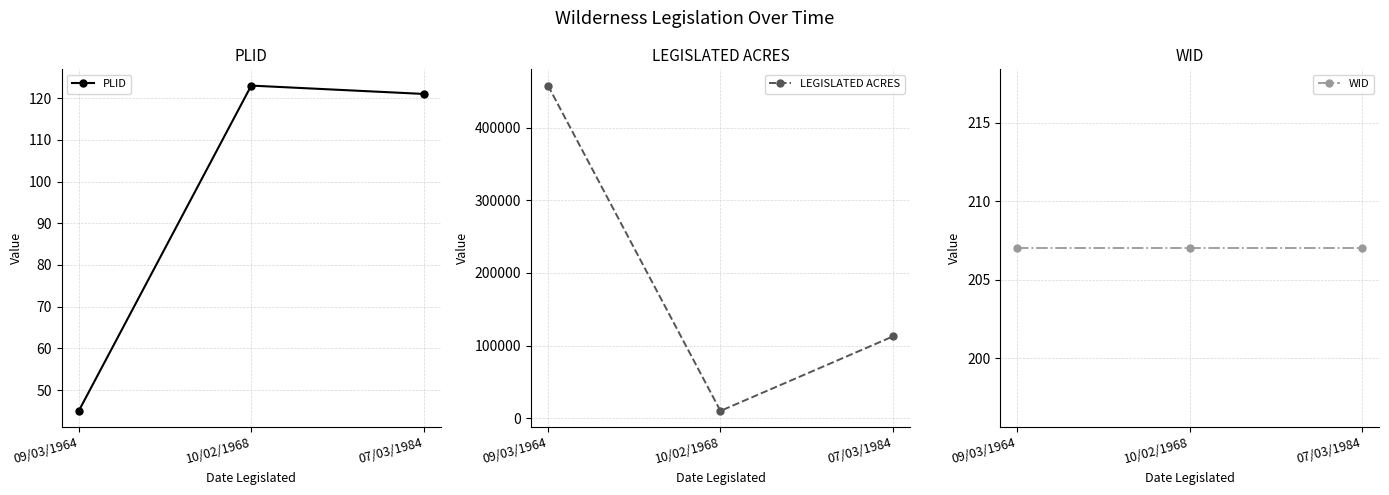

What is the spread (max minus min) of values at 09/03/1964?

458060